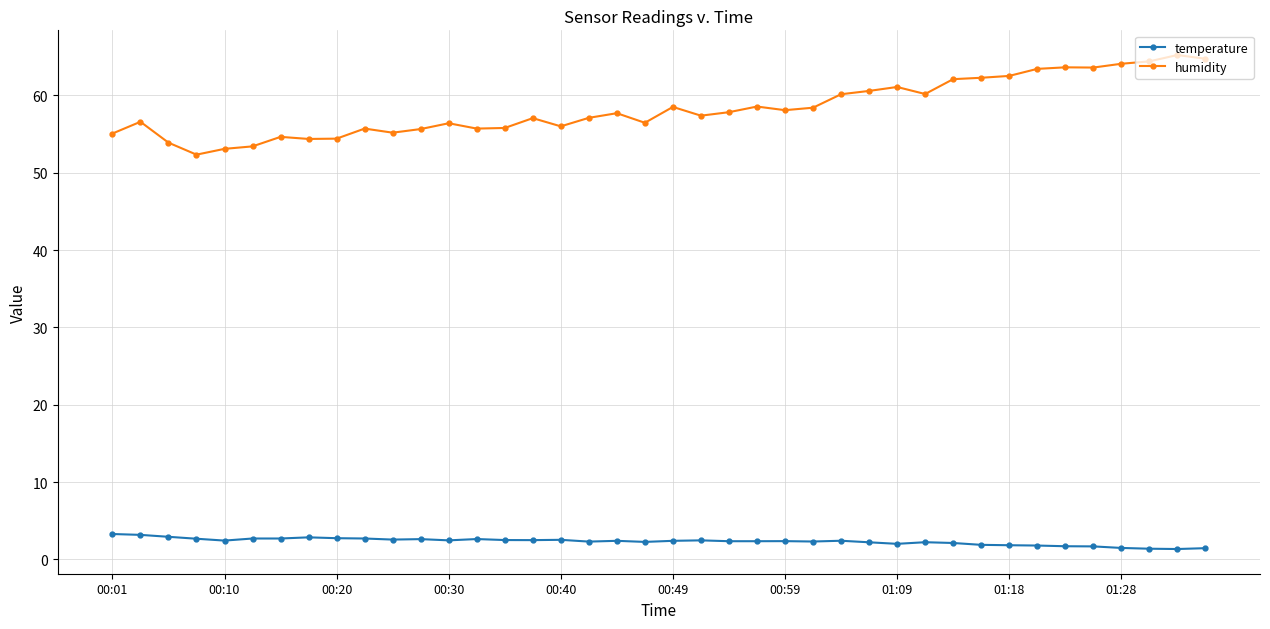

True or false: humidity has more than 1 interior local peaks.

True